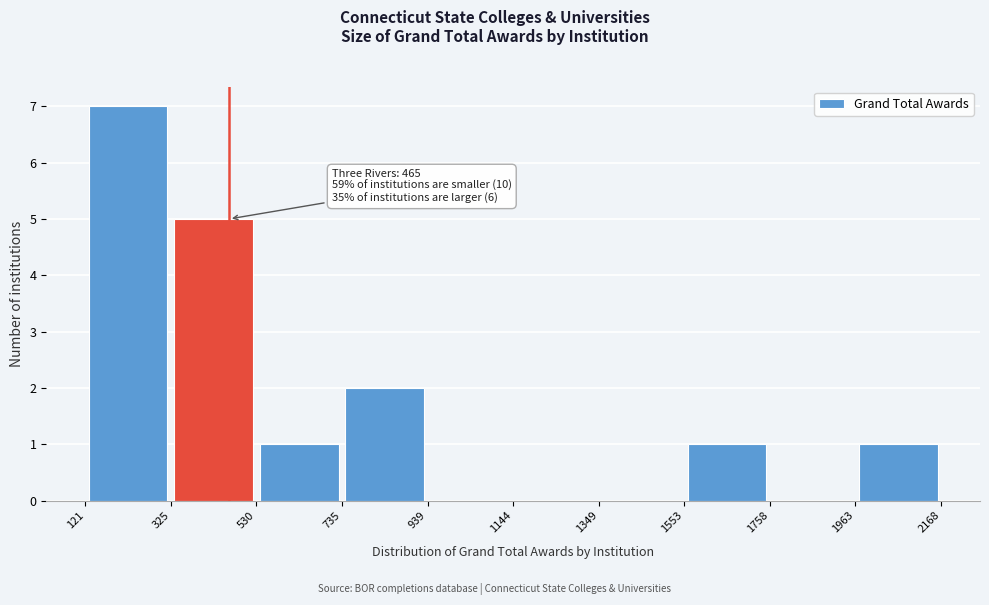

Over which range of the x-axis is the bar tallest?

121 to 325